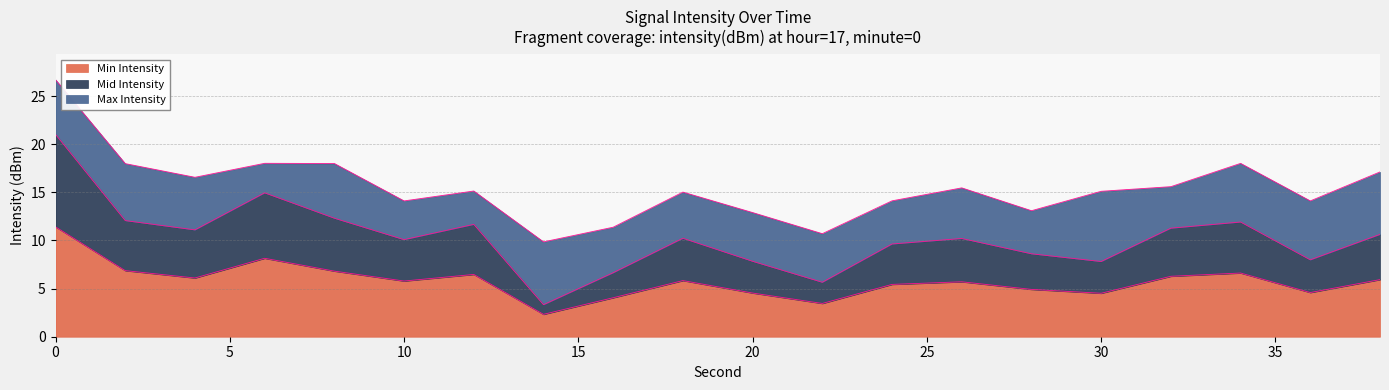

Is it true that Min Intensity equals 5.9 at 38?

True